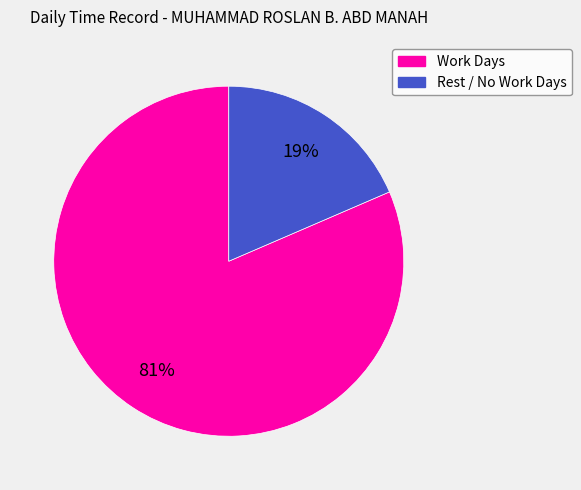

To the nearest percent, what percentage of the pie is Rest / No Work Days?

19%